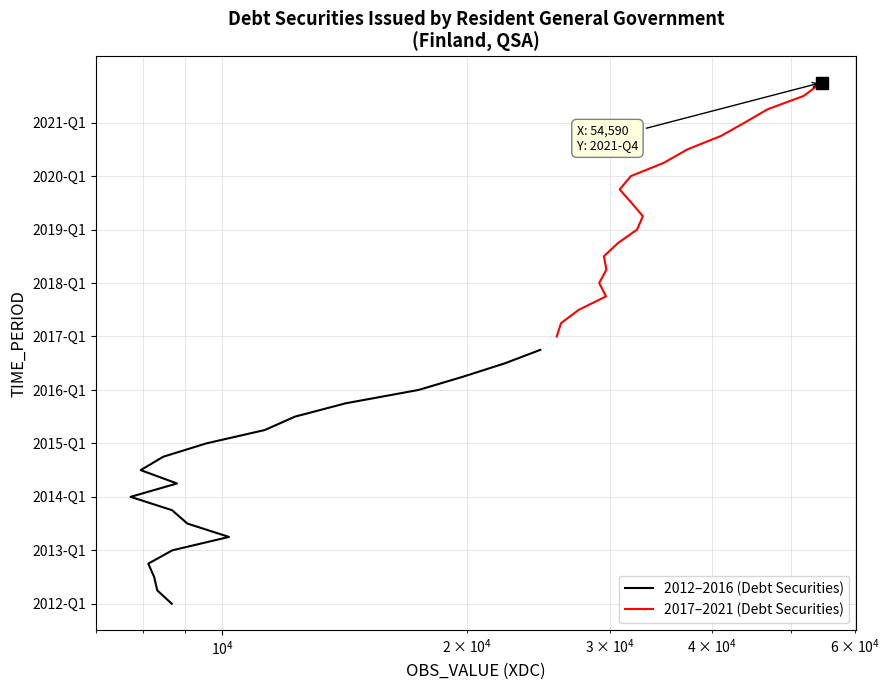

How many lines are shown in the chart?

2